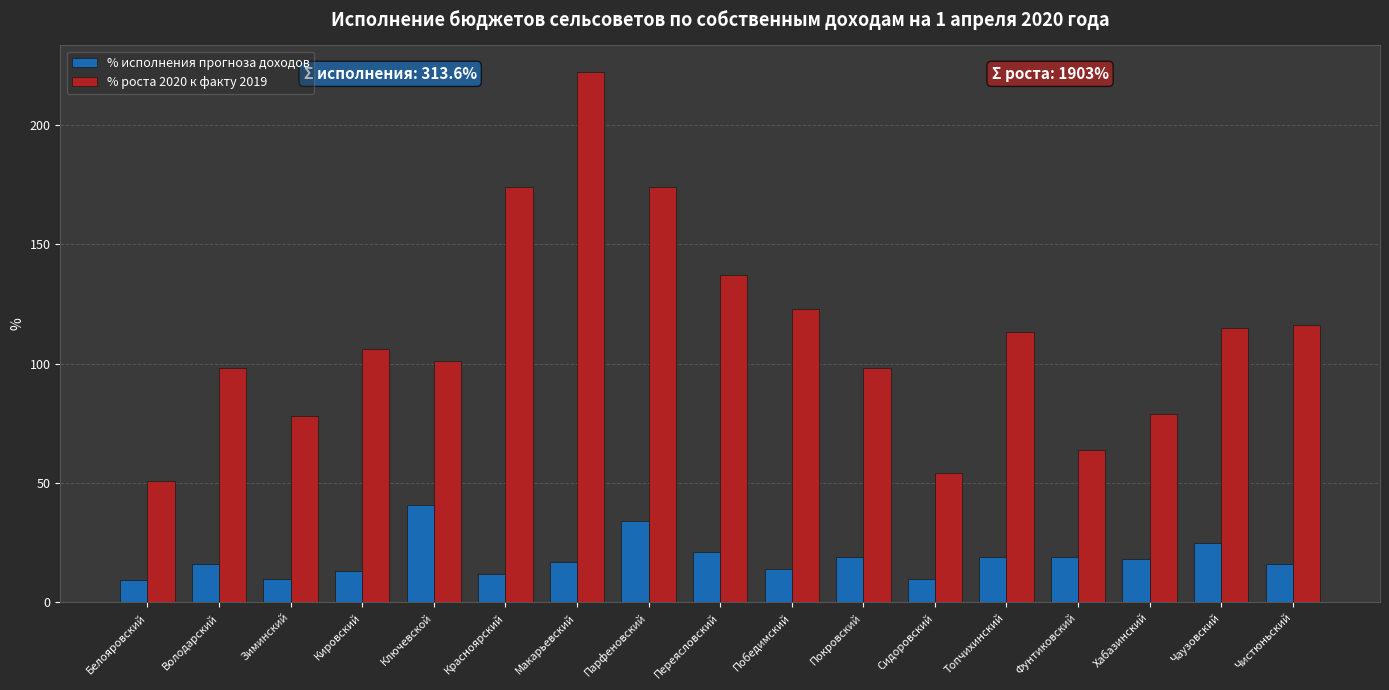

What is the average value of the % роста 2020 к факту 2019 series?

111.9